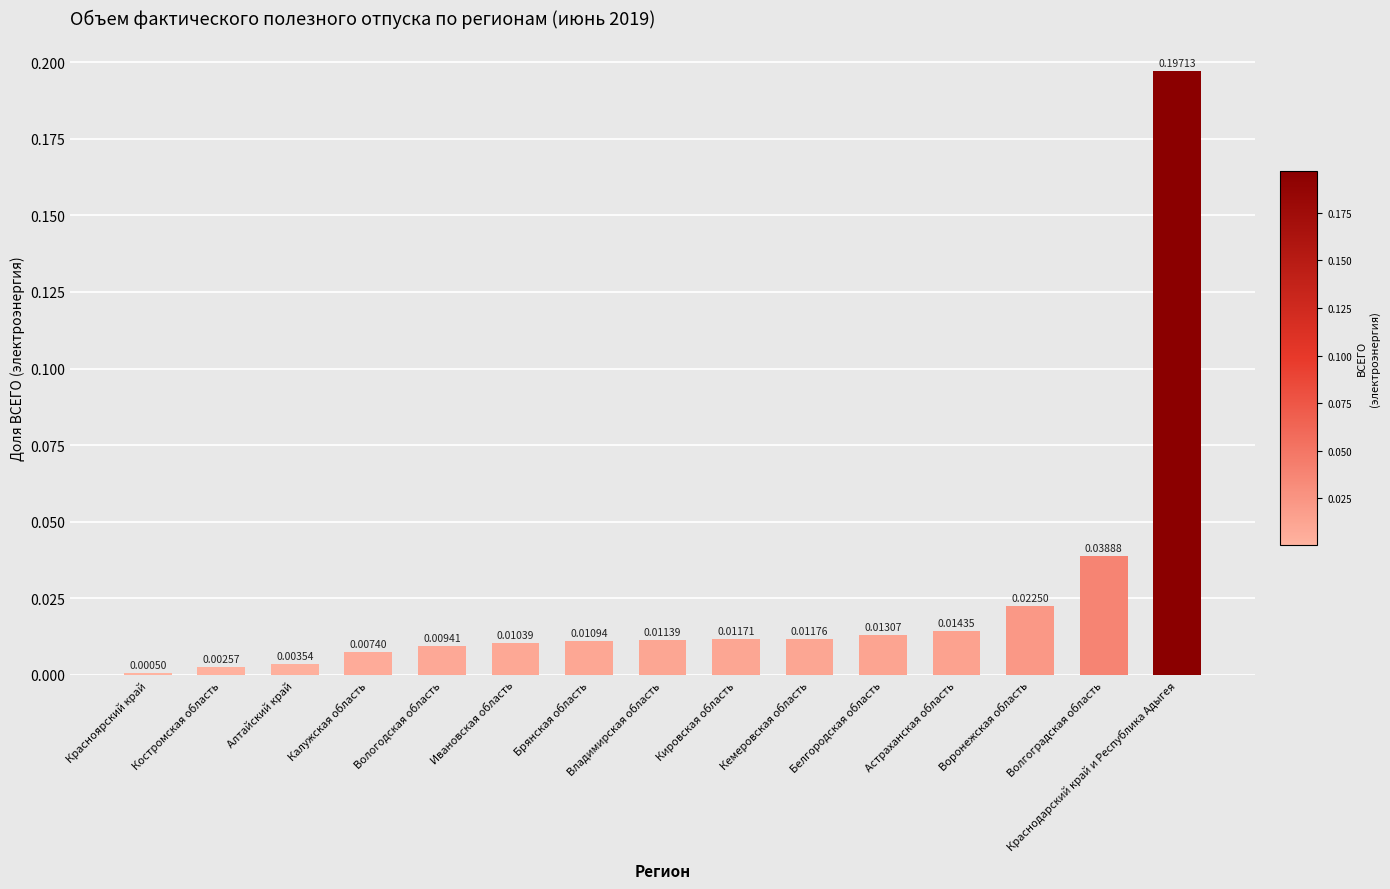

Between Белгородская область and Ивановская область, which is larger?

Белгородская область